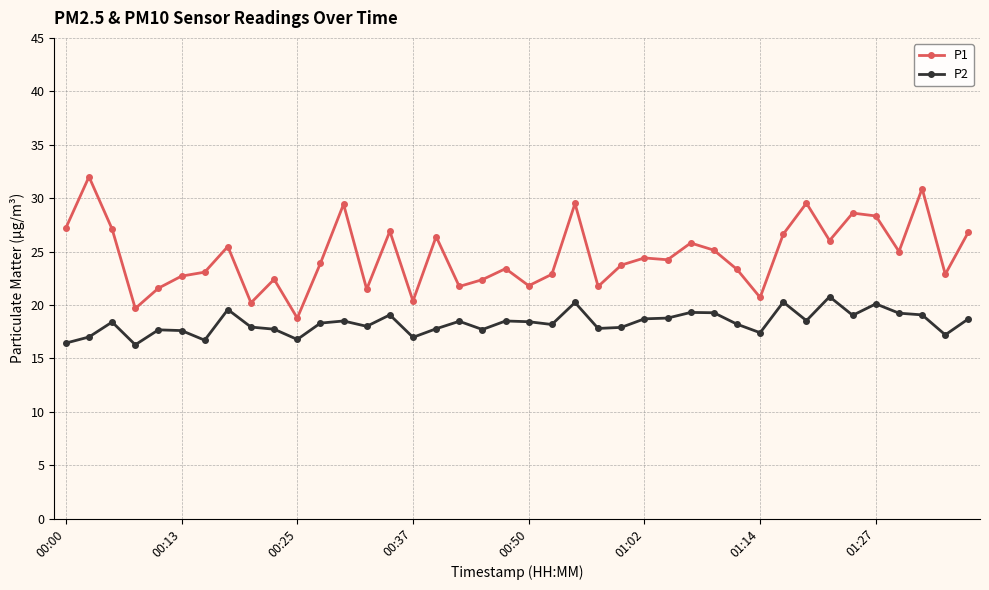

Which series has the largest range (max minus min)?

P1